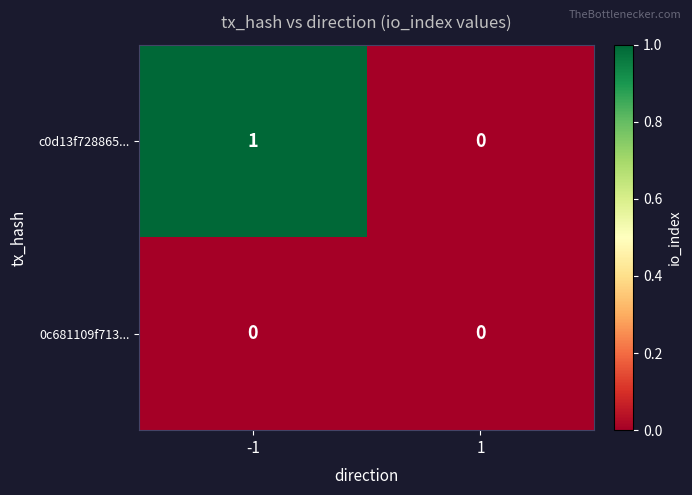

List the series in order of their peak value, lowest first.

0c681109f713..., c0d13f728865...